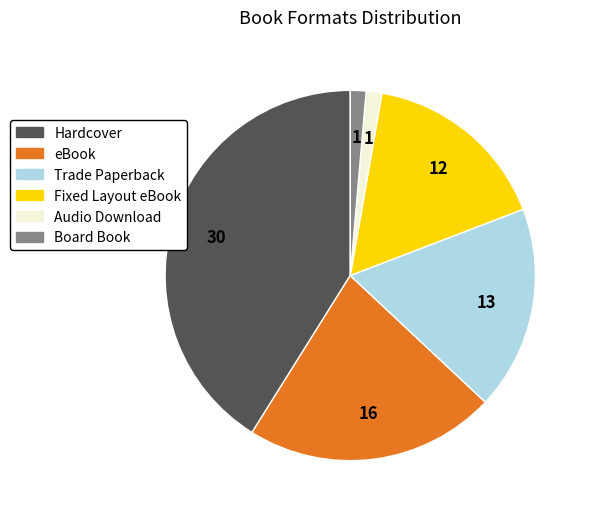

The Audio Download slice represents 7% of the pie. True or false?

False